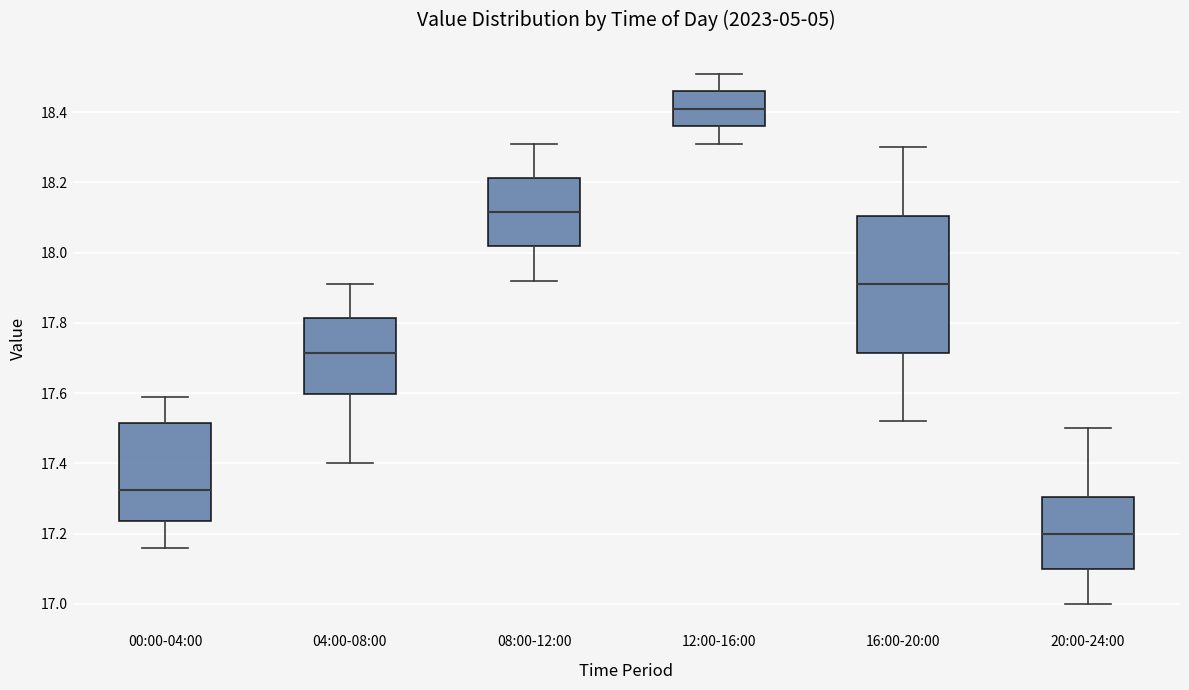

Where does the upper whisker of the box for 04:00-08:00 end on the y-axis? The values are not printed on the chart, so give them approximately, as read against the axis.

17.92